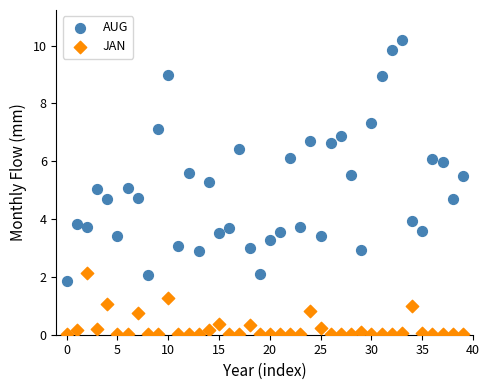

Which series contains the lowest Y value?

JAN